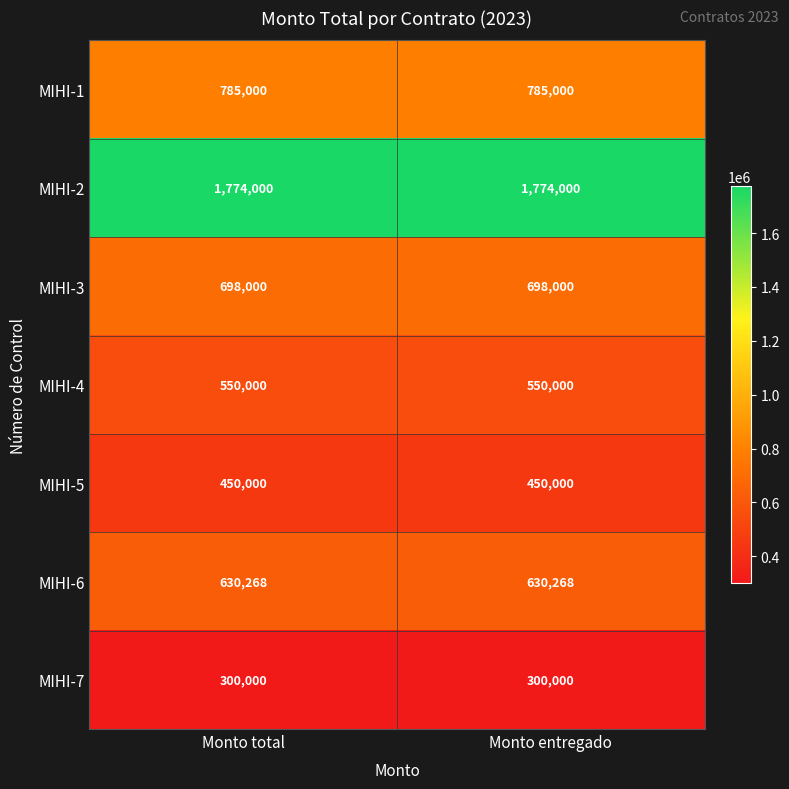

True or false: MIHI-4 has a value of 732012 at Monto total.

False